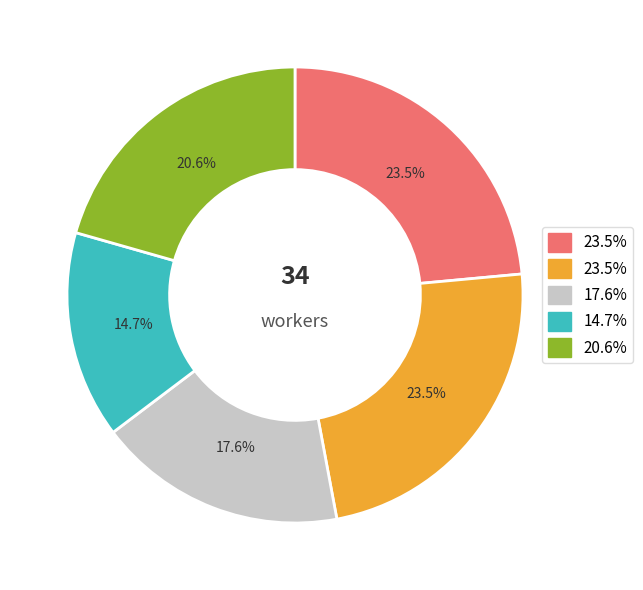

Is there a majority slice in this chart?

No